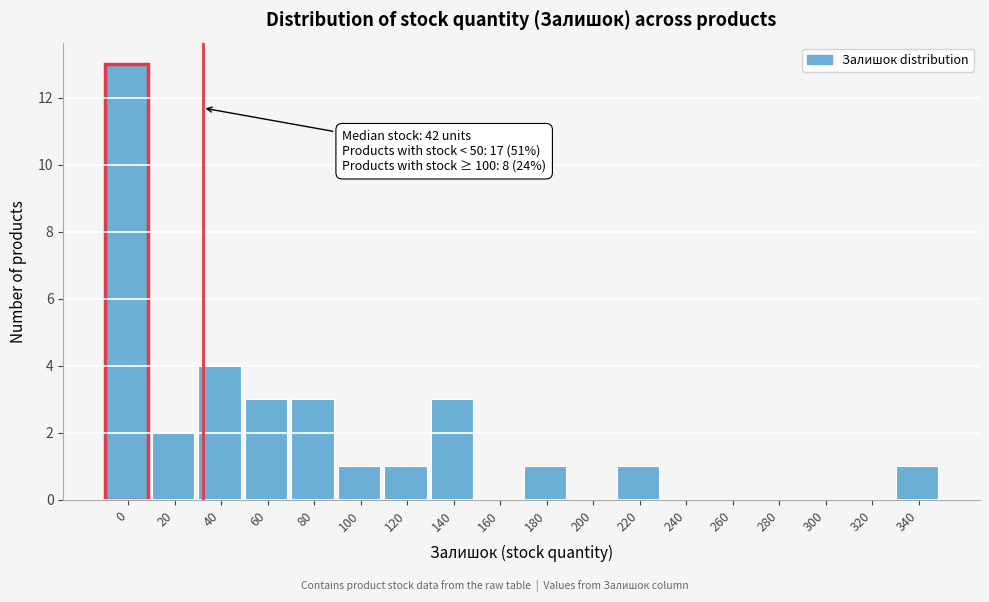

Reading right to left, what are all the values shown in this chart?

340=1	320=0	300=0	280=0	260=0	240=0	220=1	200=0	180=1	160=0	140=3	120=1	100=1	80=3	60=3	40=4	20=2	0=13